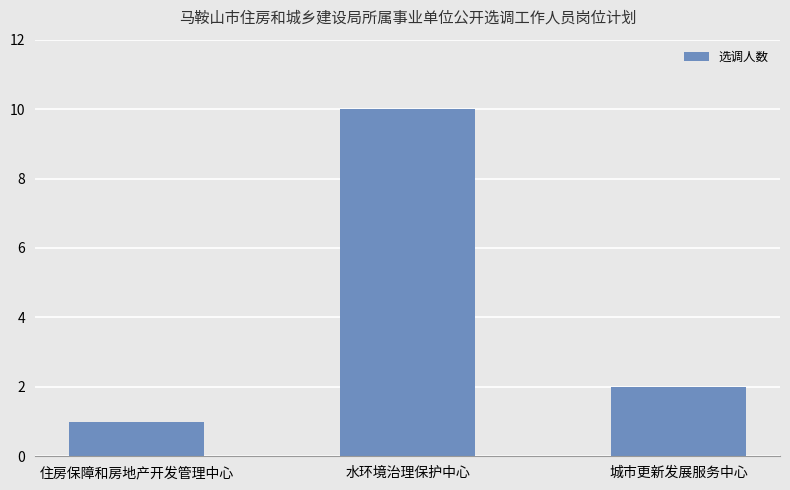

Reading right to left, what are all the values shown in this chart?

2	10	1